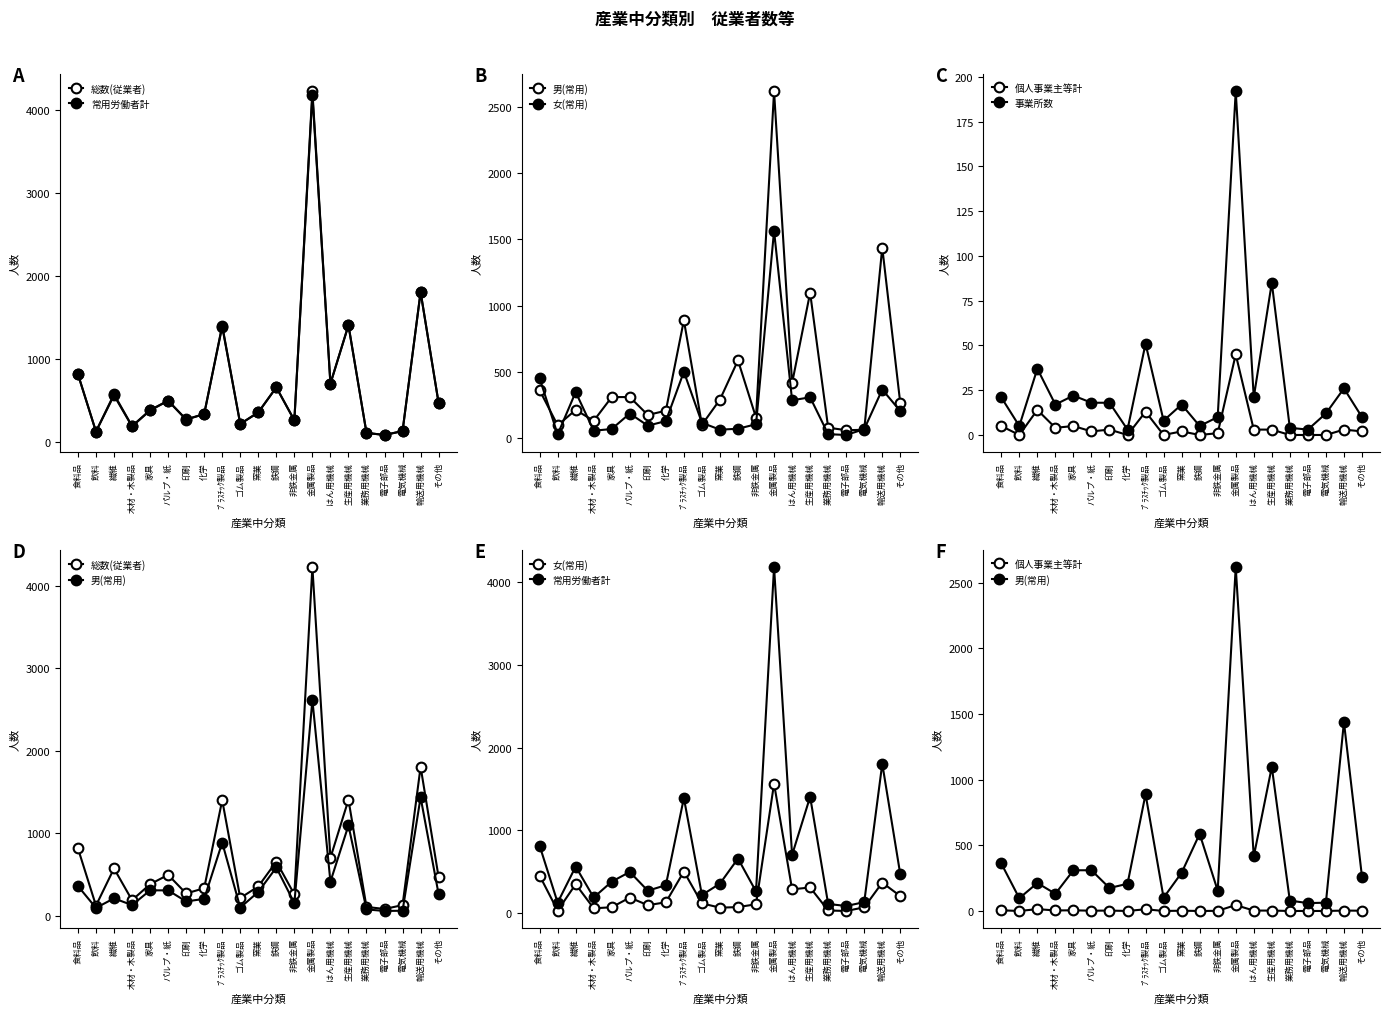

The 女(常用) series shows 64 at 窯業. True or false?

True